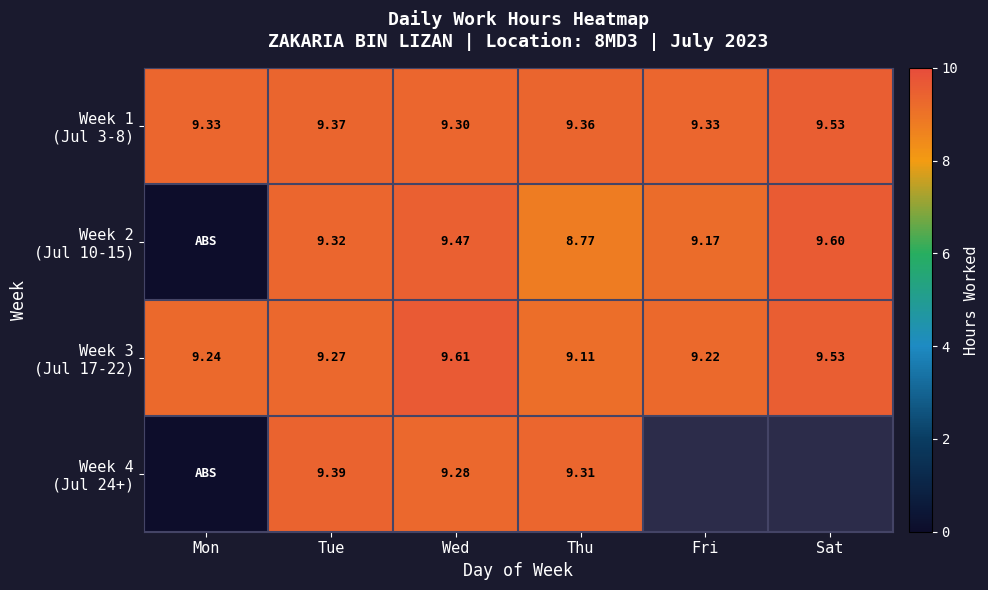

Between Sat and Thu, which is larger?

Sat